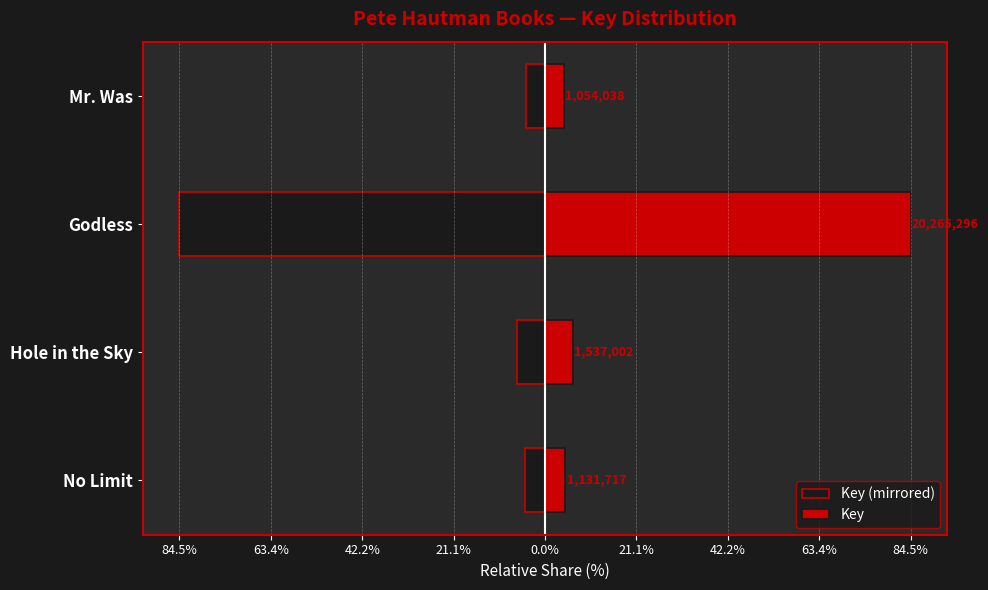

Is the value of Key (mirrored) at Mr. Was greater than the value of Key at No Limit?

No